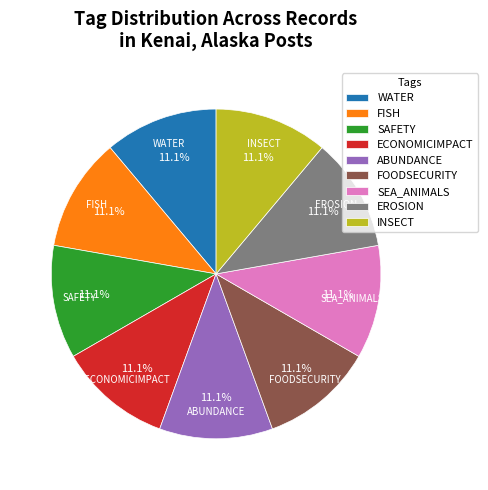

What is the ratio of the value at WATER to the value at SEA_ANIMALS?

1.0